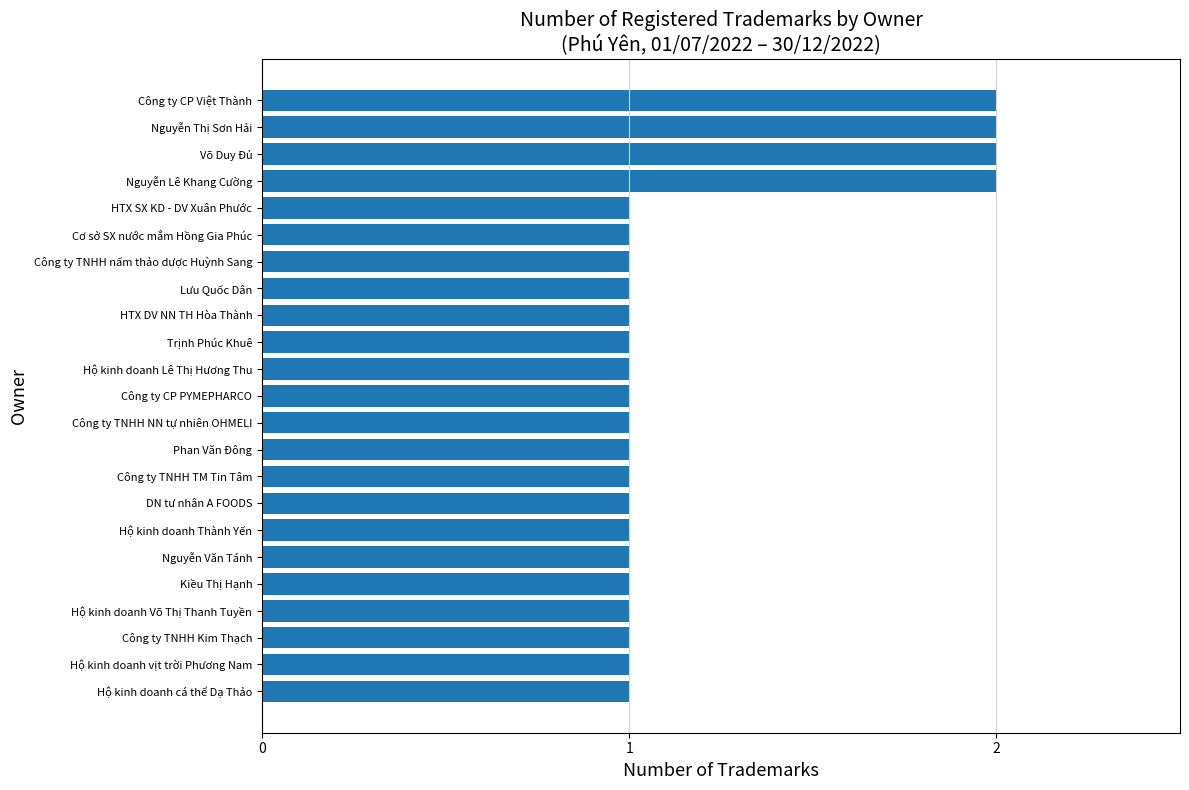

How many bars are there in total?

23